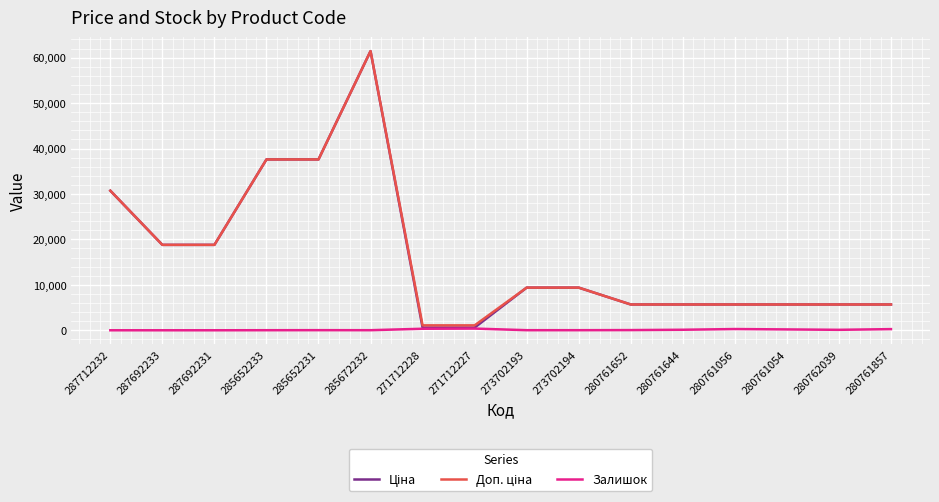

What is the maximum value shown in the chart?

61434.3